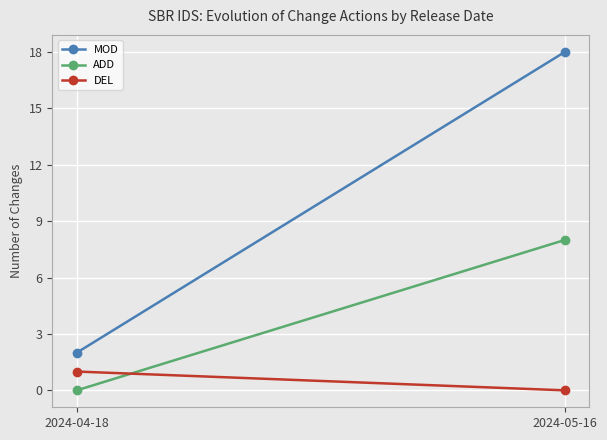

What is the difference between the ADD values at 2024-05-16 and 2024-04-18?

8